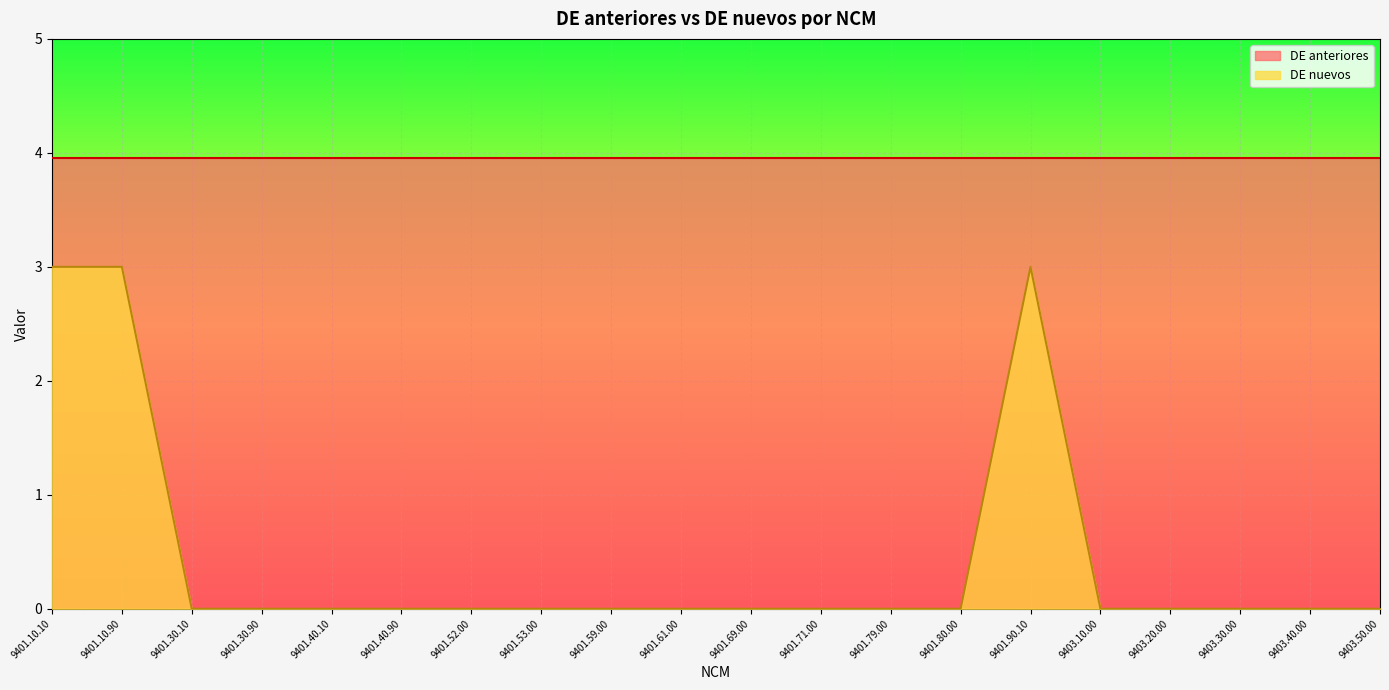

What is the sum of all values?

9